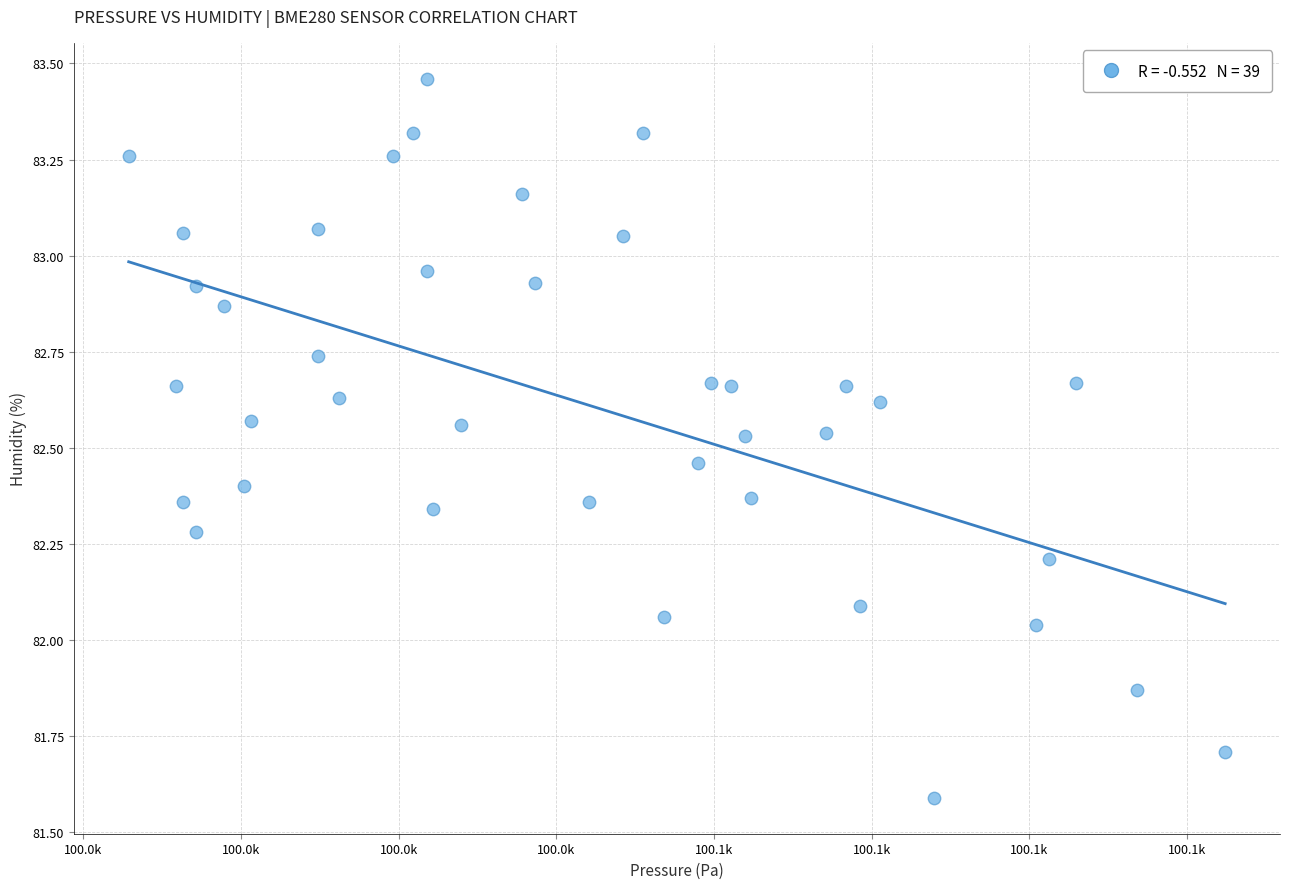

What is the range of Y values (max minus min)?

1.9